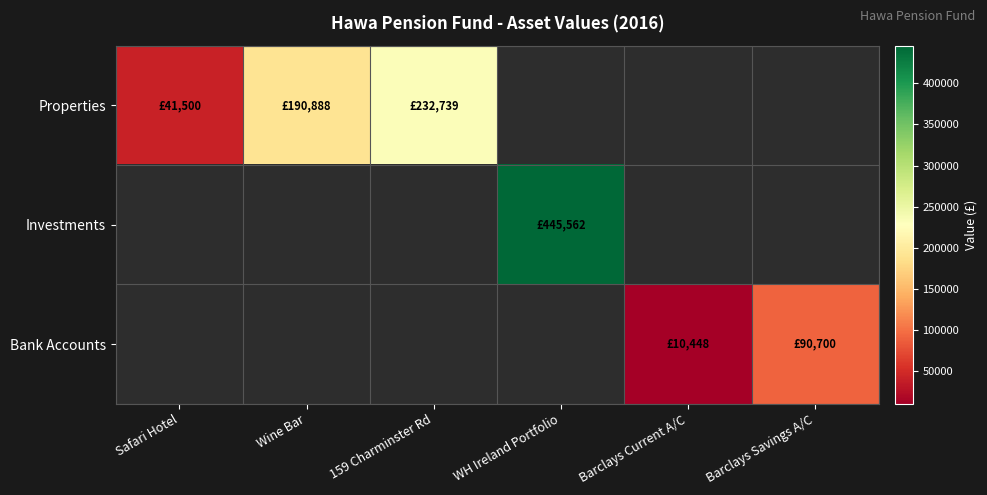

Count the number of data series in this chart.

3